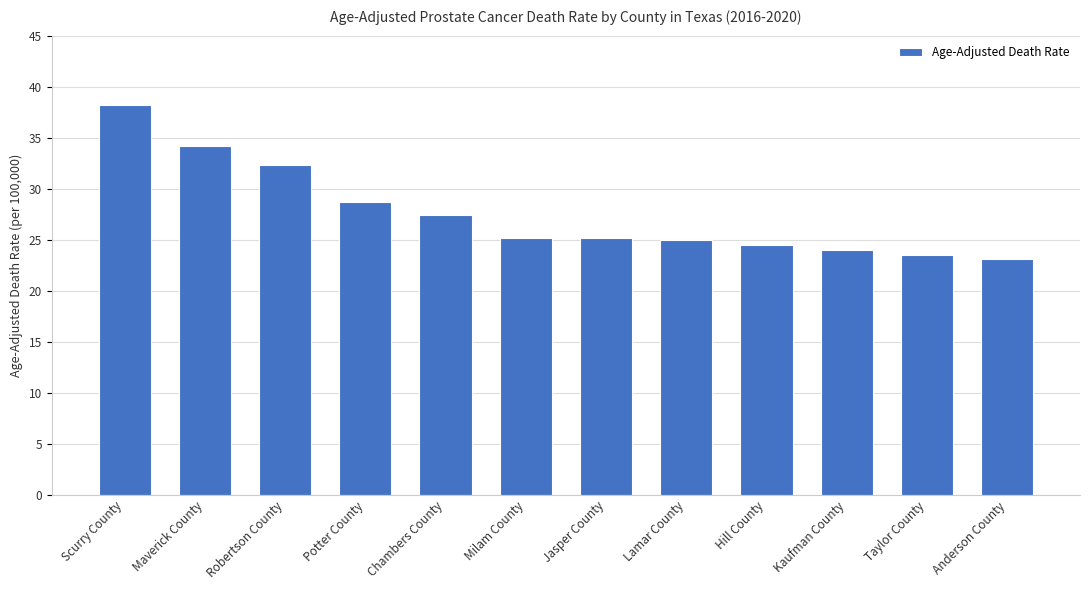

What is the sum of the values at Hill County and Taylor County?

48.0